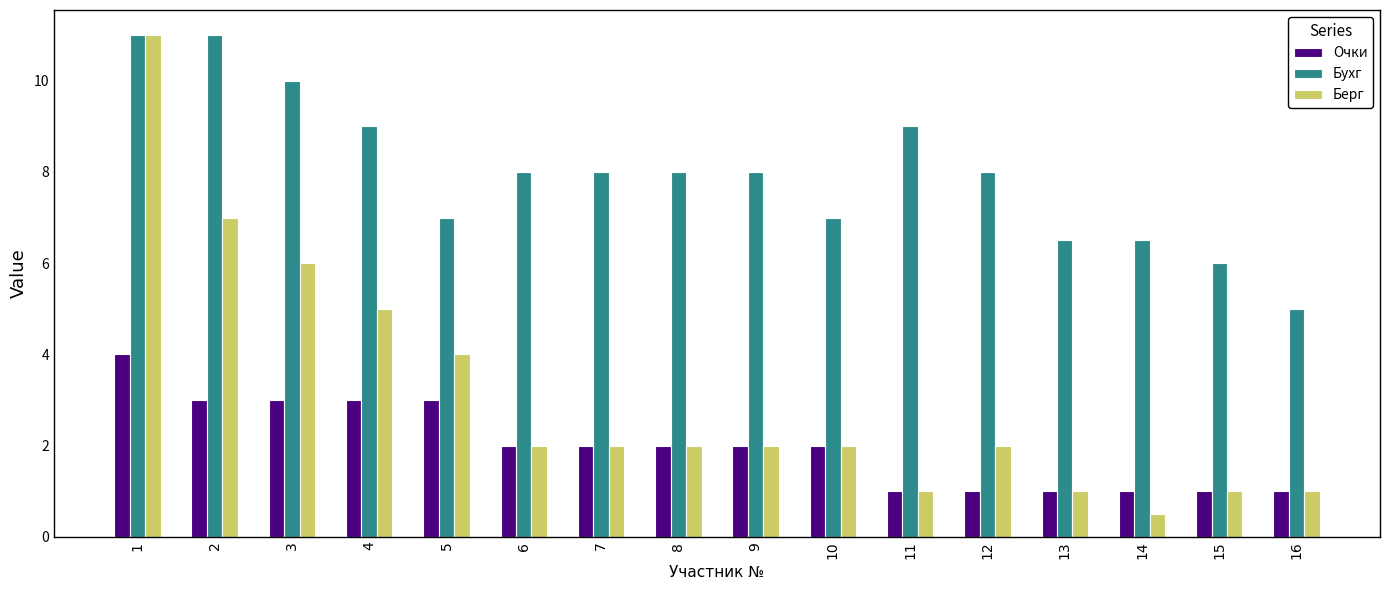

Does the chart contain stacked bars?

No